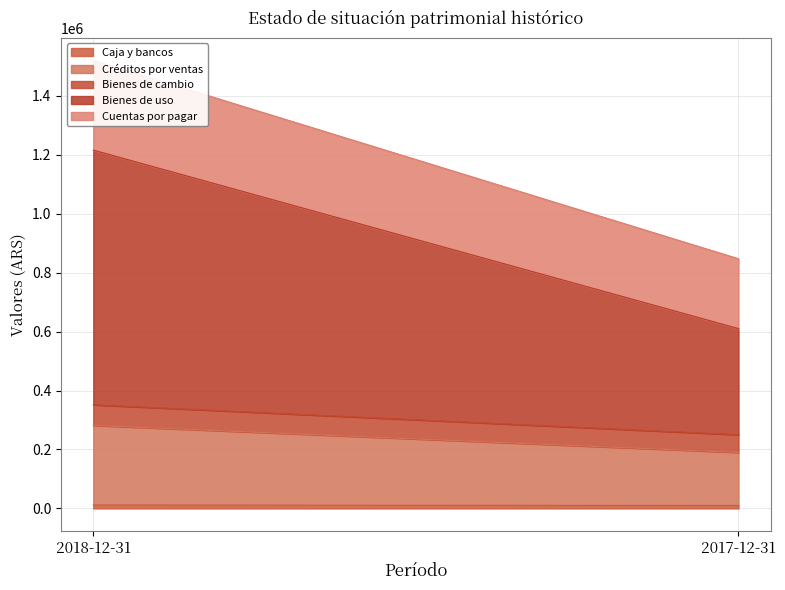

At how many categories does at least one series exceed 686845?

1